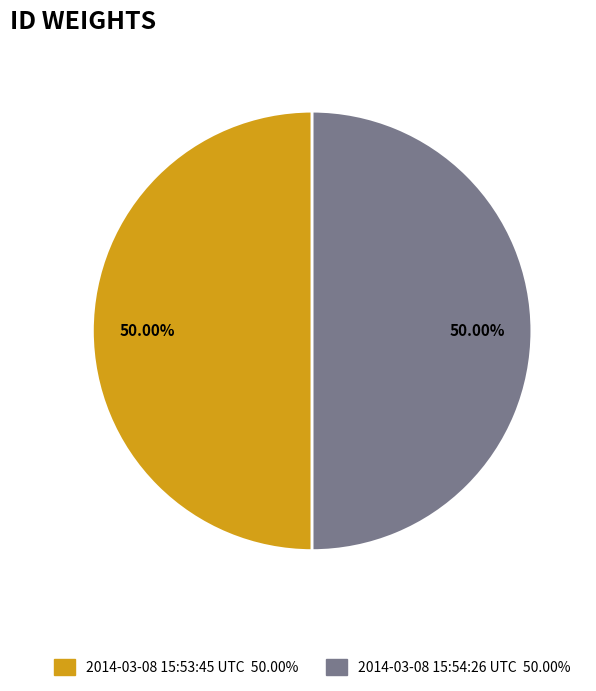

True or false: 2014-03-08 15:53:45 UTC accounts for 50% of the total.

True